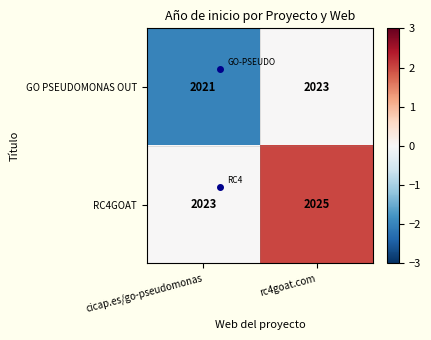

Is it true that RC4GOAT equals 2025 at rc4goat.com?

True